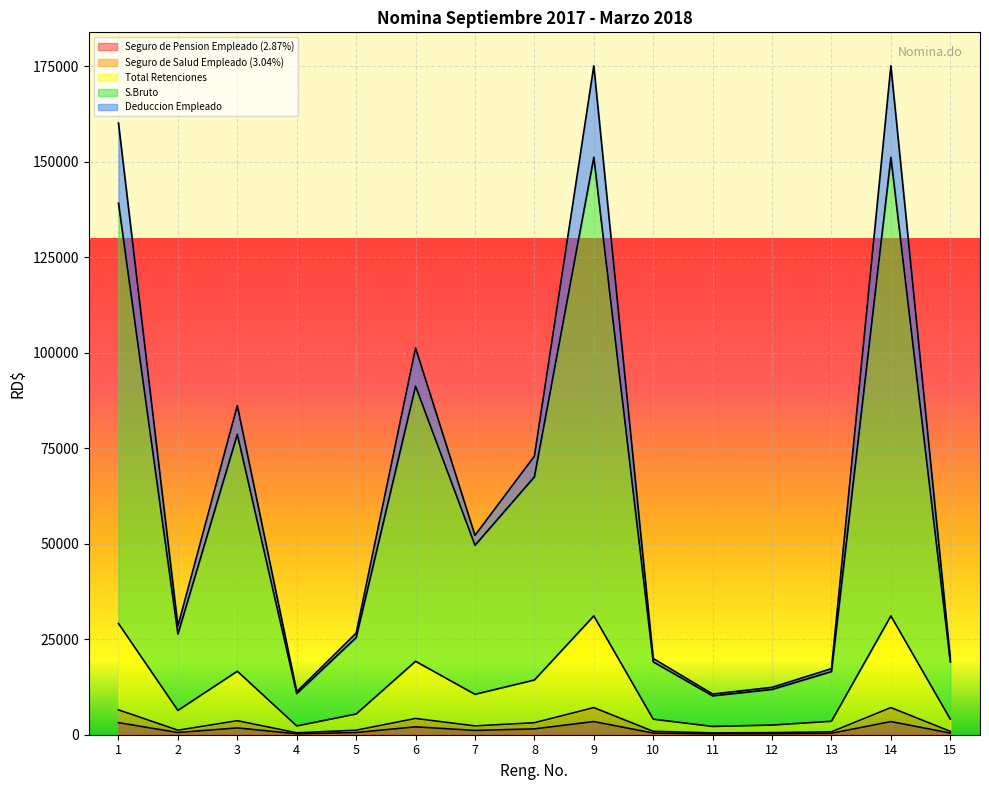

In Seguro de Salud Empleado (3.04%), how many points are higher than both neighbors (excluding endpoints)?

4